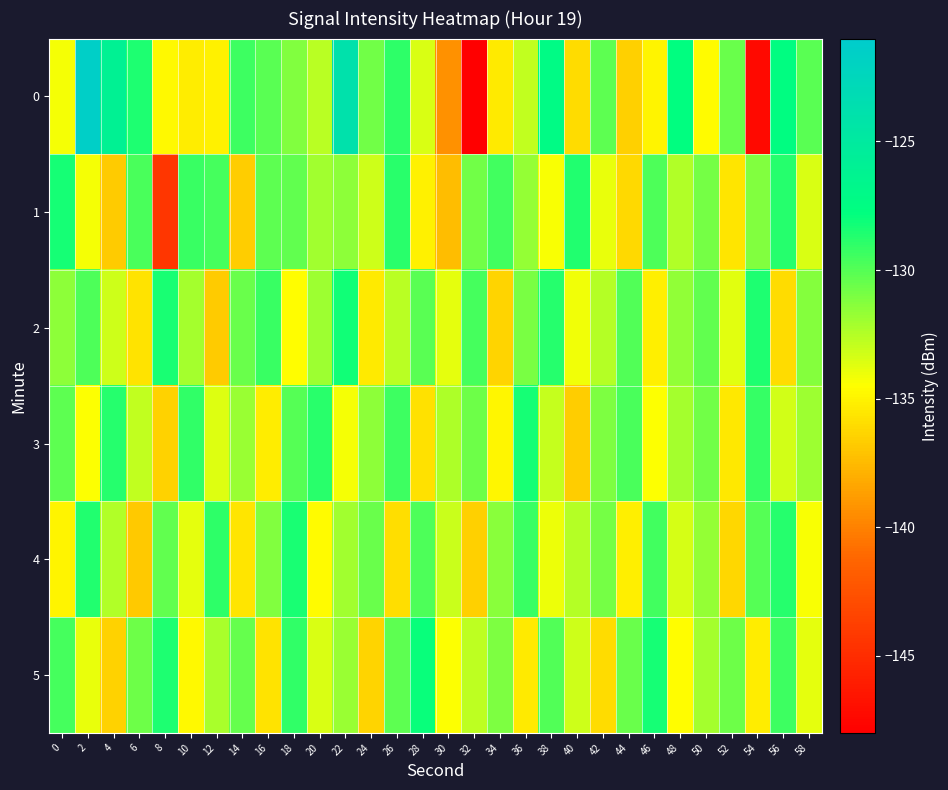

Between 22 and 52, which is larger?

22